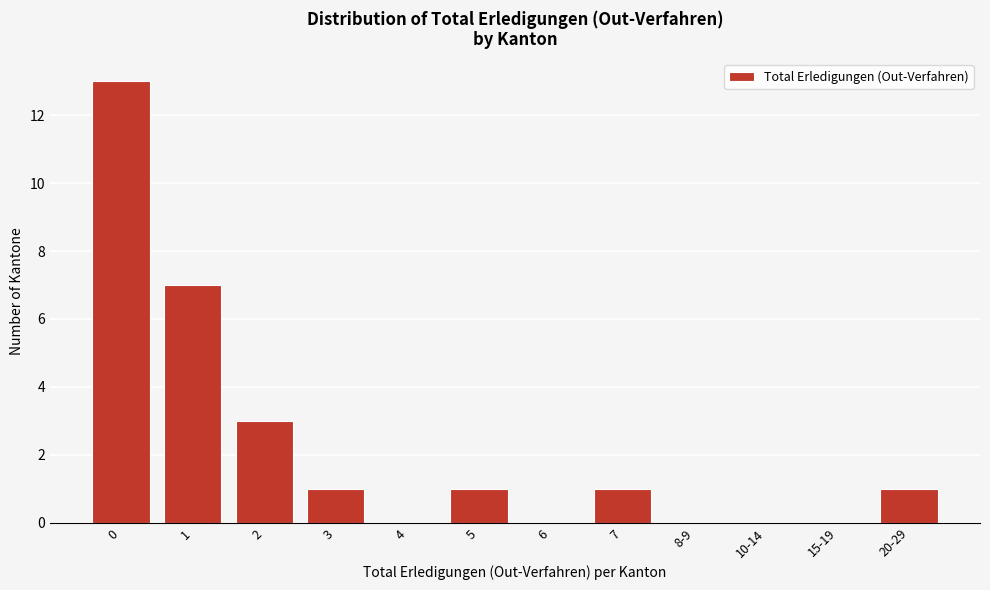

Reading left to right, what are all the values shown in this chart?

0=13	1=7	2=3	3=1	4=0	5=1	6=0	7=1	8-9=0	10-14=0	15-19=0	20-29=1